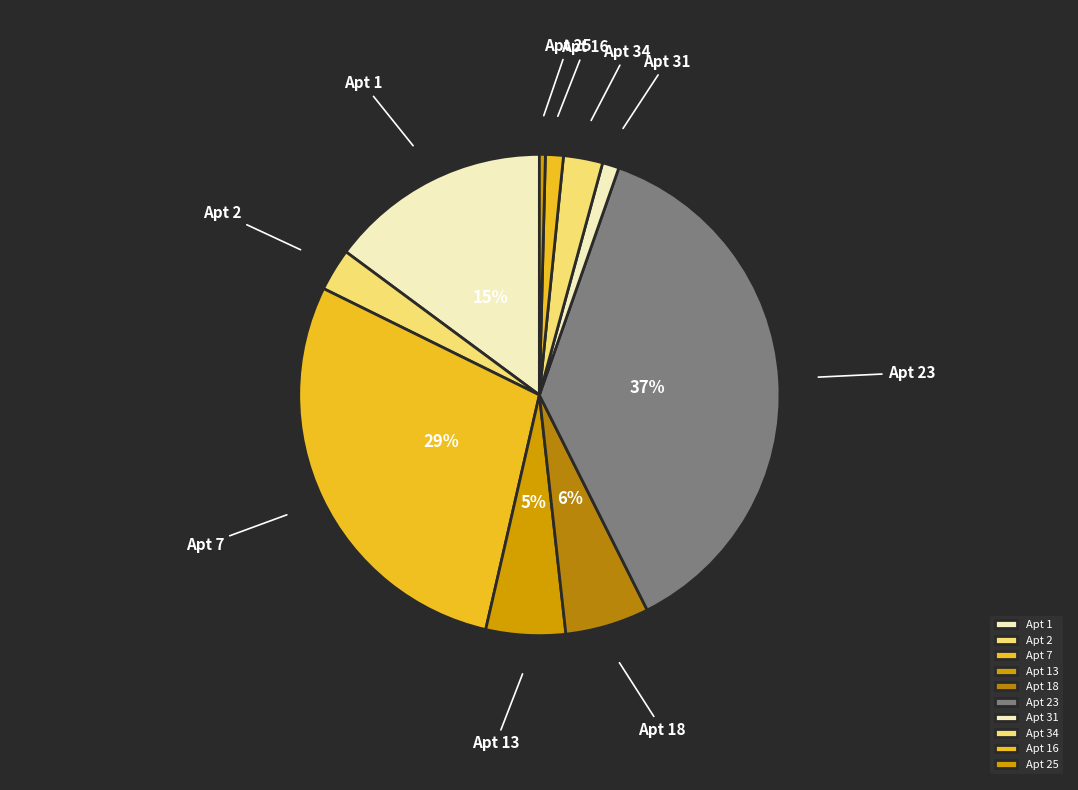

Is the sum of Apt 7 and Apt 31 greater than half?

No